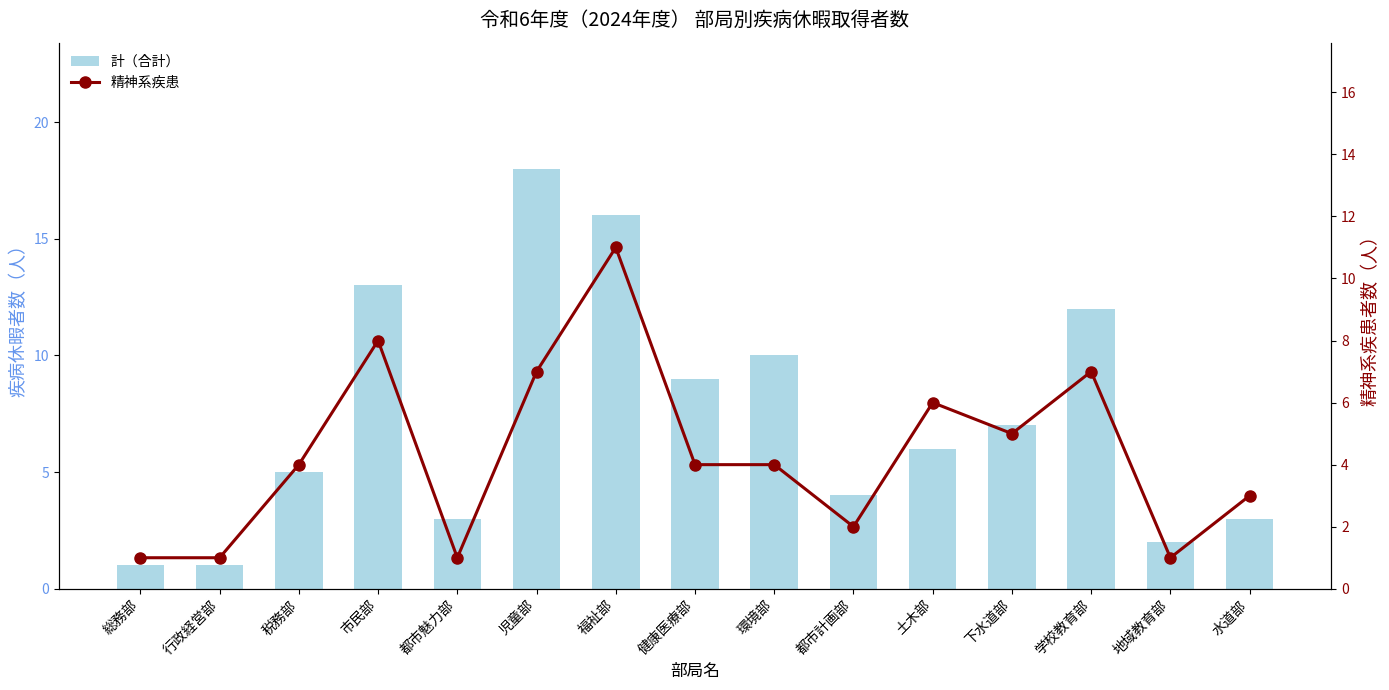

At which label does 精神系疾患 reach its minimum?

総務部